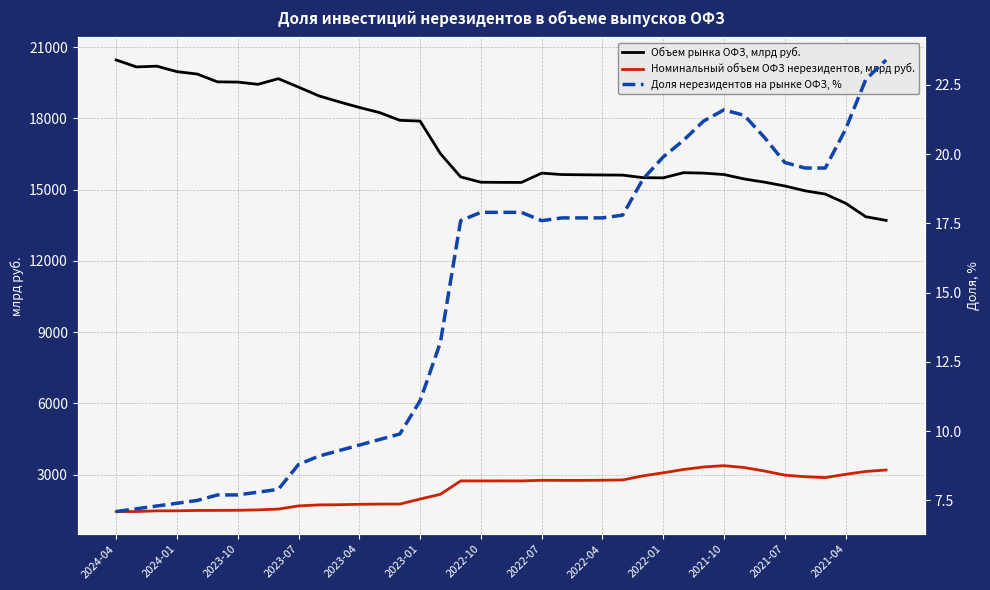

At which category does the chart reach its peak across all series?

2024-04